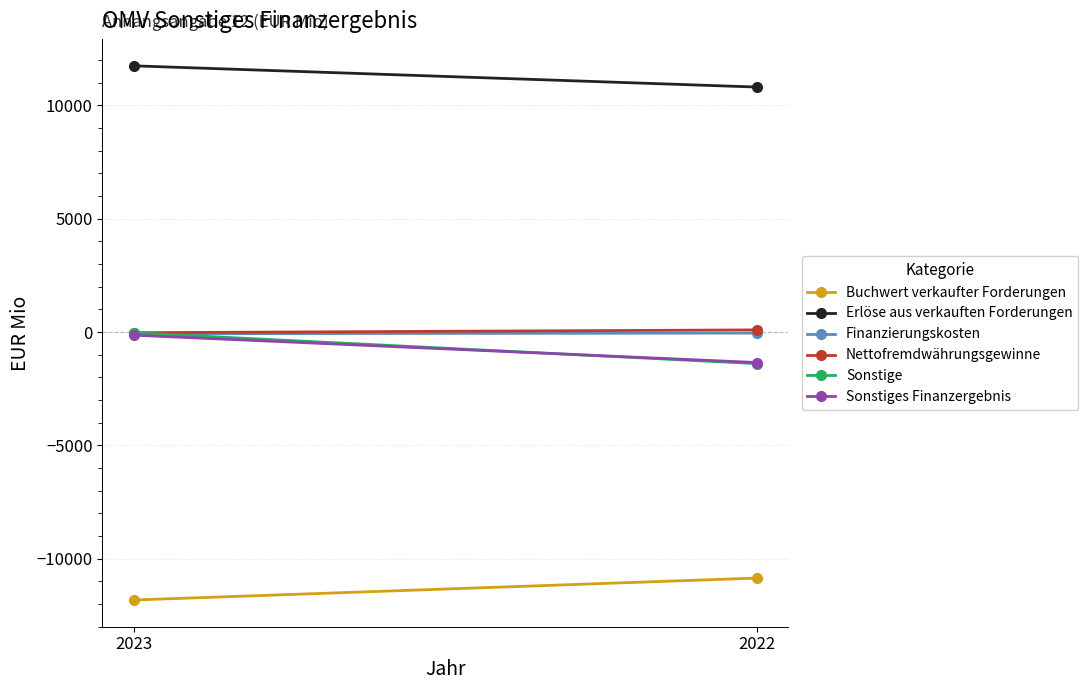

At how many categories does at least one series exceed -1779?

2